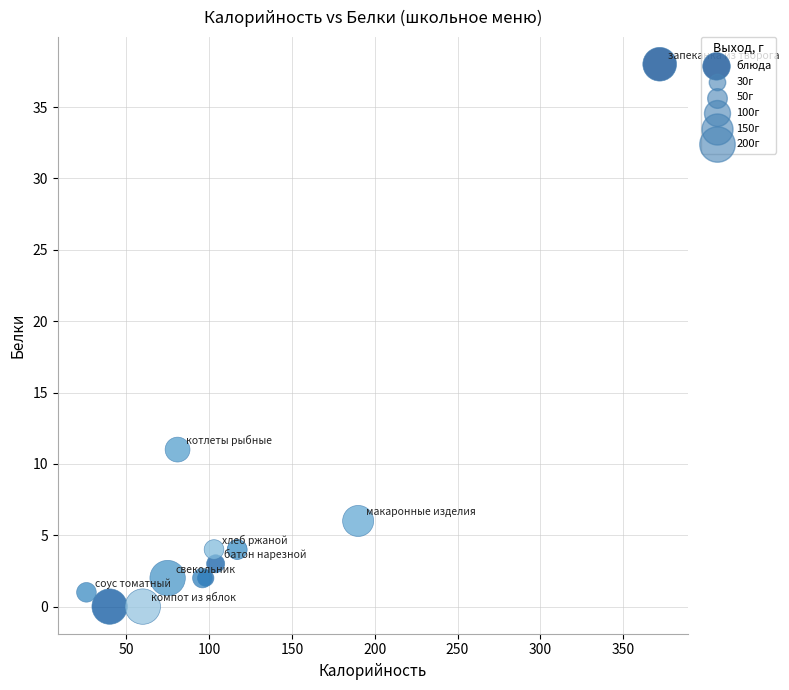

What Y value in the scatter plot is closest to 19?

11